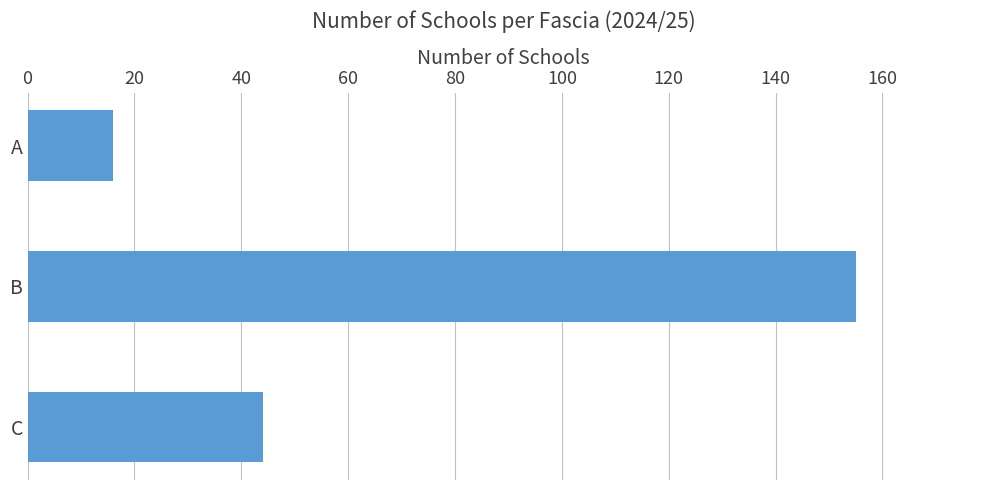

The value at C is 16. True or false?

False